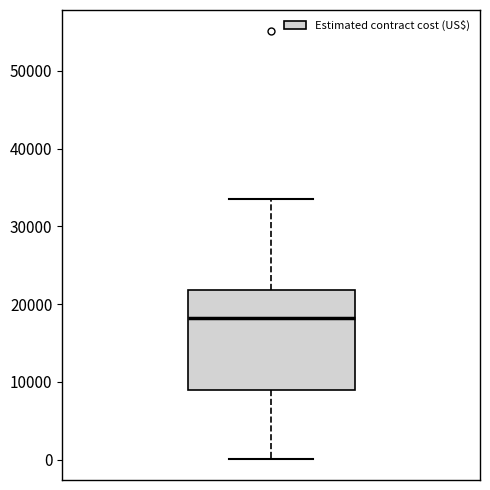

Read this box plot against the y-axis: the position of the median line, the range covered by the box, and the ends of both whiskers. The values are not printed on the chart, so give them approximately, as read against the axis.

median 18000, box 9000 to 22000, whiskers 0 to 34000